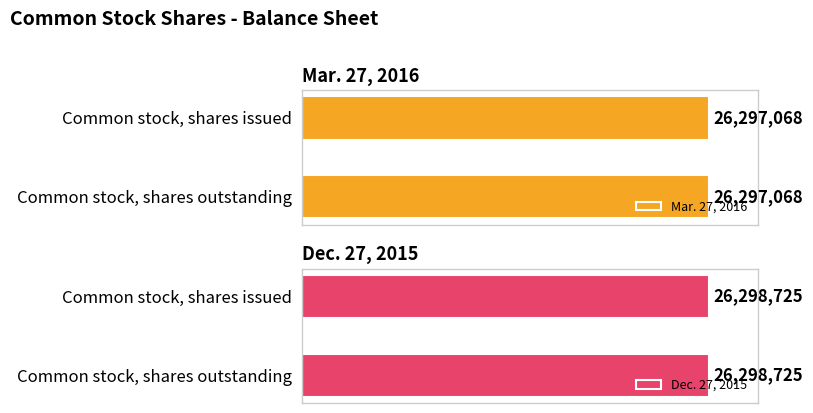

Is it true that Mar. 27, 2016 equals 26297068 at Common stock, shares issued?

True